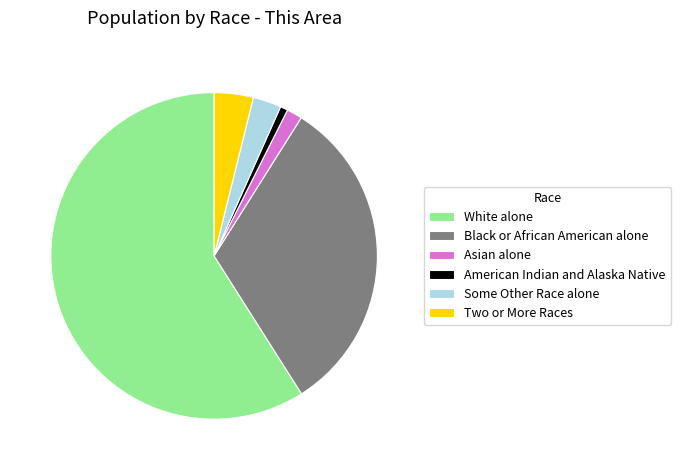

How many segments does this pie chart have?

6